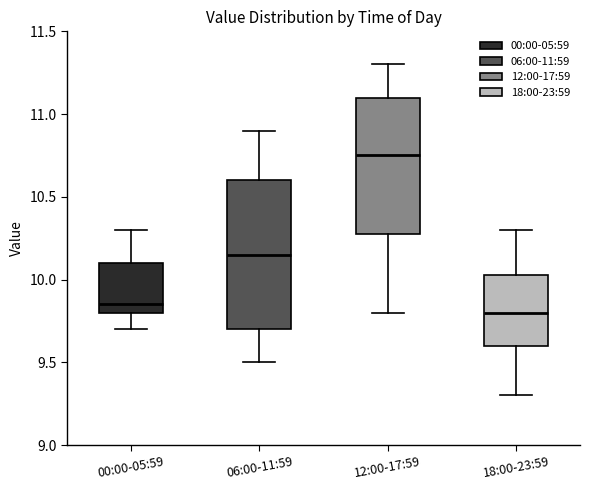

Which box's median line is the highest?

12:00-17:59